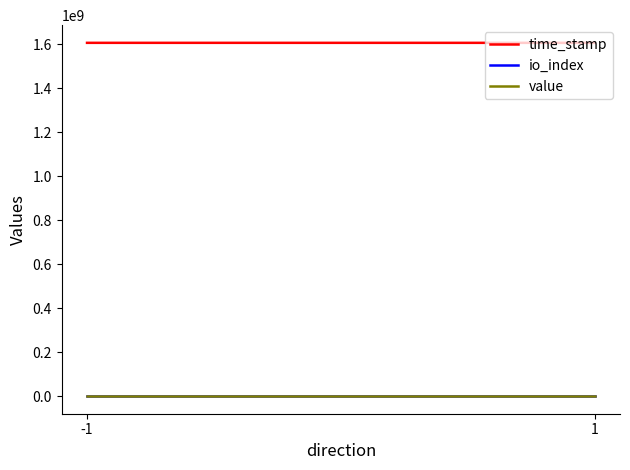

Reading left to right, extract all data points from this chart.

time_stamp: -1=1606537824.0	1=1606492138.0
io_index: -1=52.0	1=3.0
value: -1=23.2	1=23.2